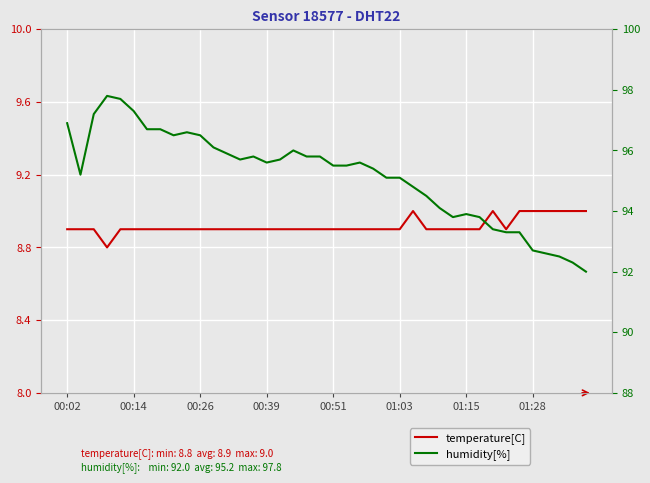

What is the smallest value displayed?

8.8